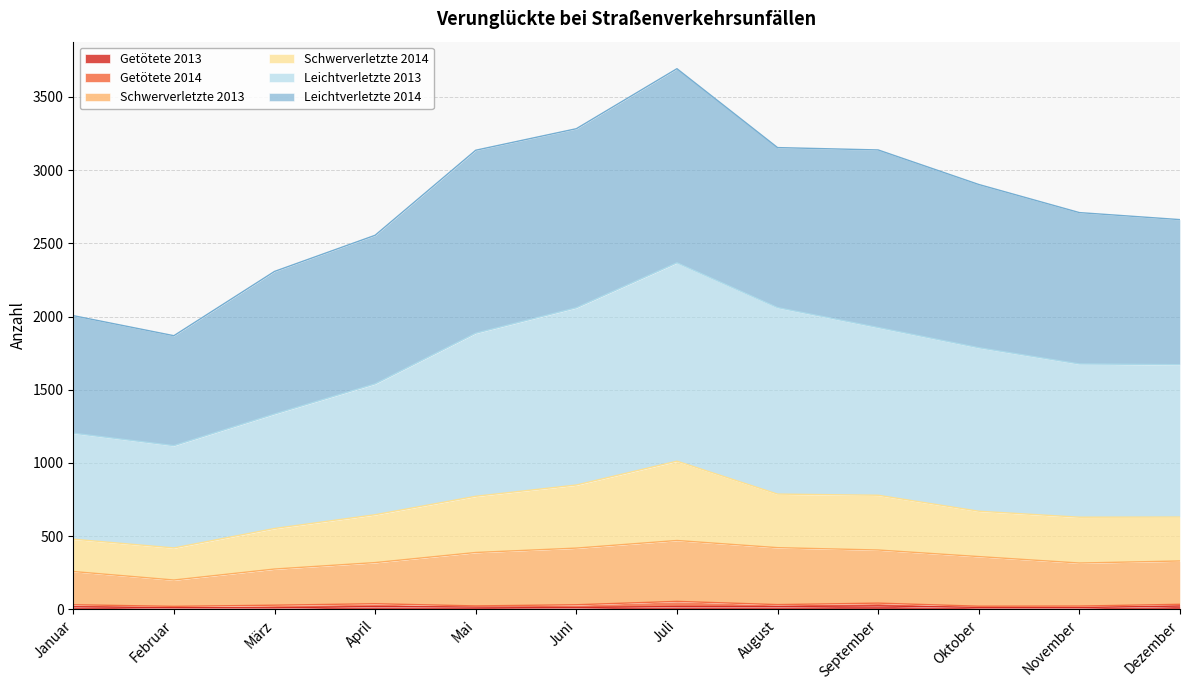

Does the chart have visible grid lines?

Yes